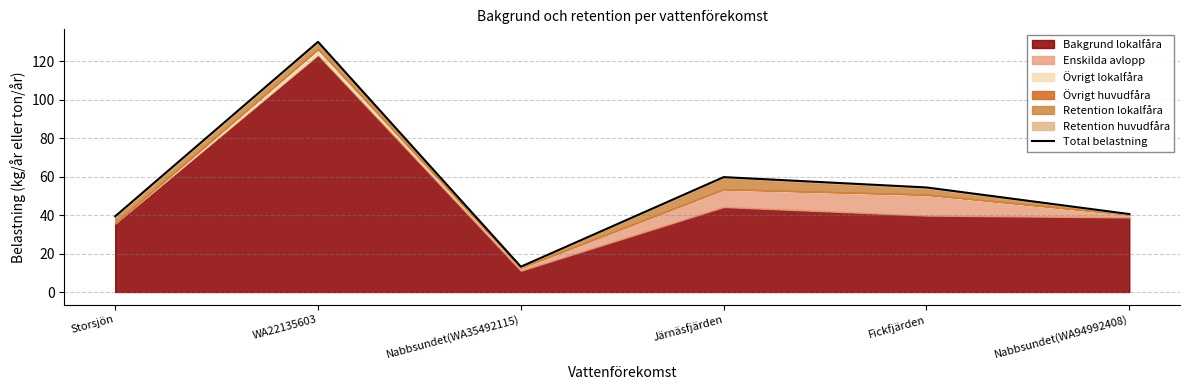

Count the number of categories in the chart.

6